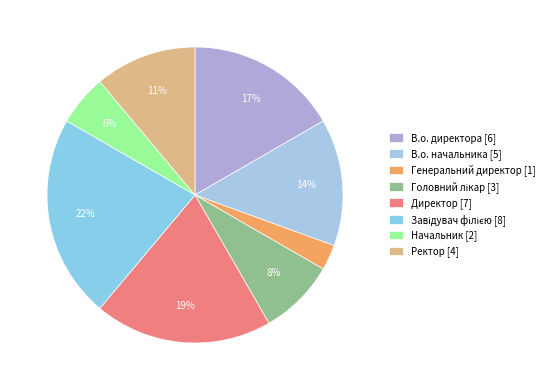

How many segments does this pie chart have?

8